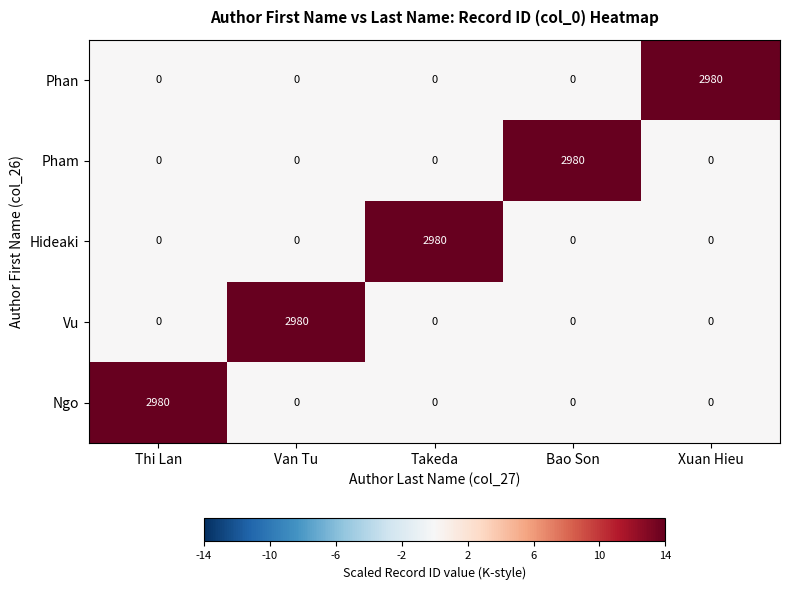

The Phan series shows -1807 at Van Tu. True or false?

False